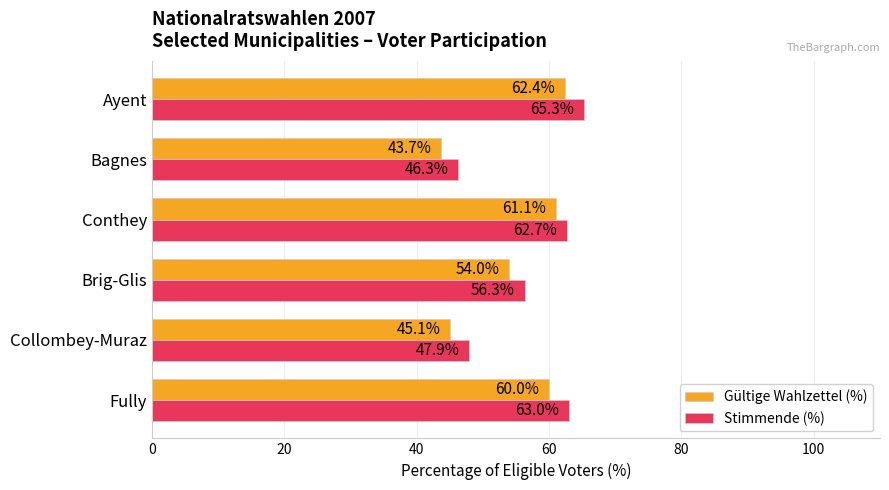

What are all the series names shown in the legend?

Gültige Wahlzettel (%), Stimmende (%)